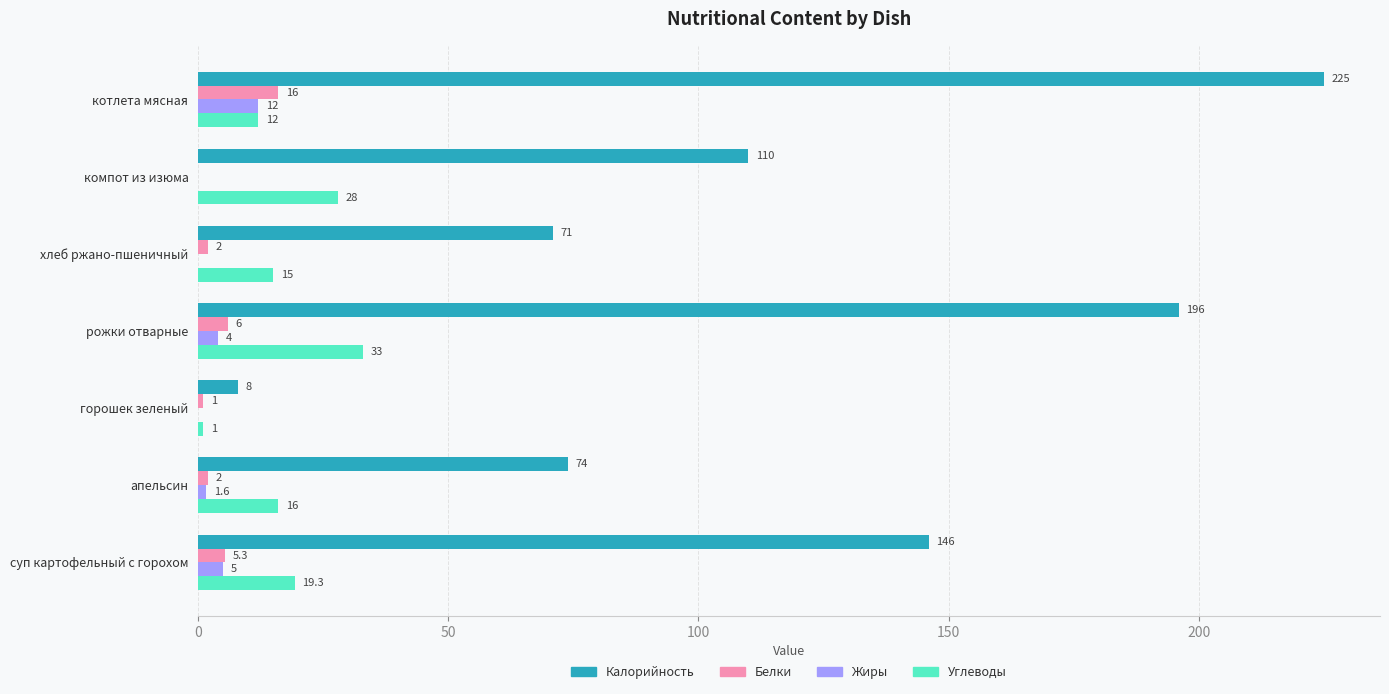

Which series changed the most between котлета мясная and хлеб ржано-пшеничный?

Калорийность